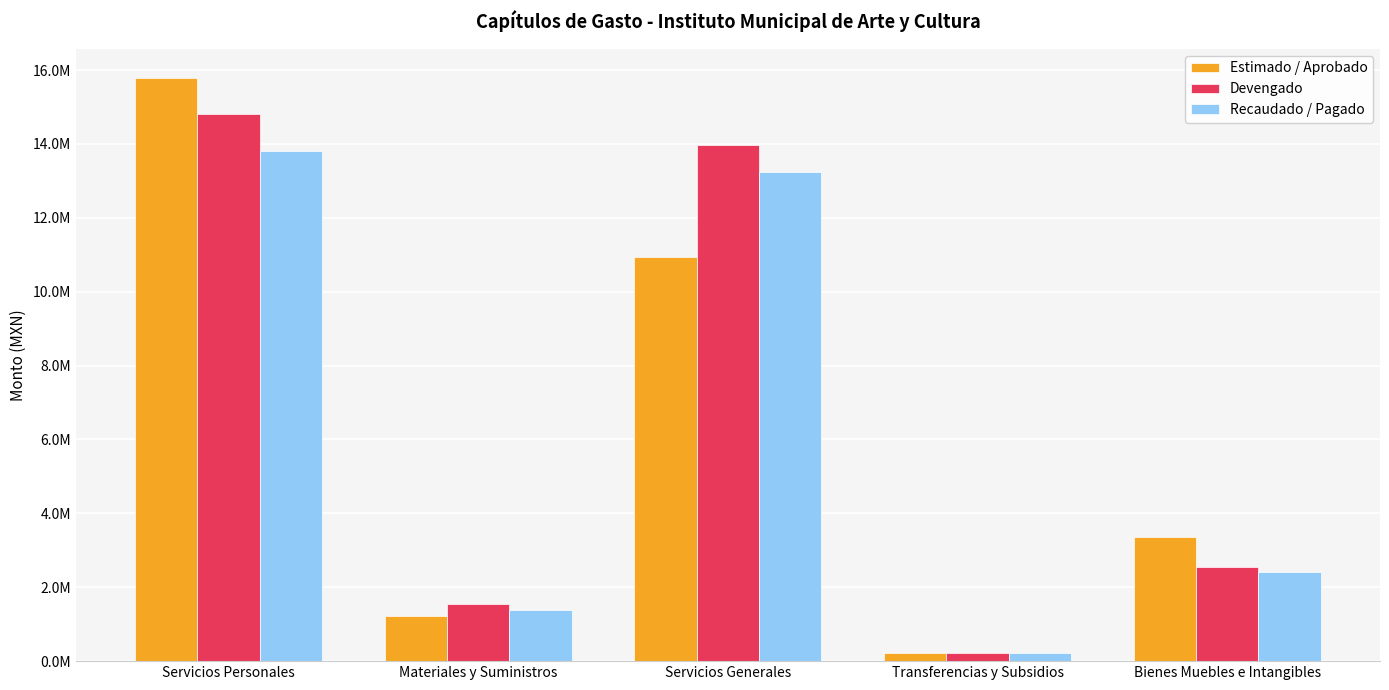

What are all the series names shown in the legend?

Estimado / Aprobado, Devengado, Recaudado / Pagado